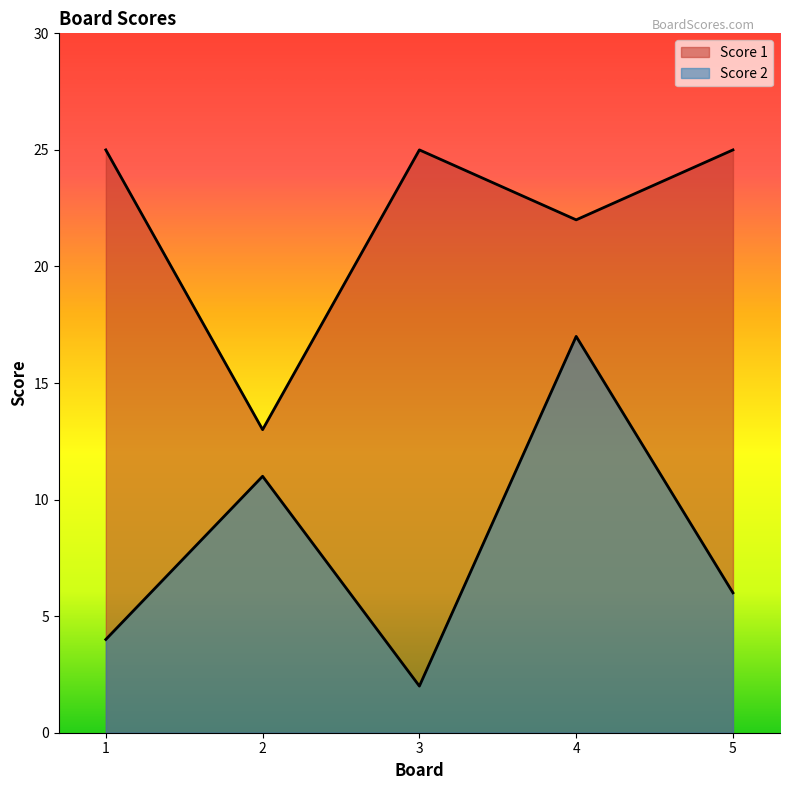

List the series in order of their peak value, lowest first.

Score 2, Score 1